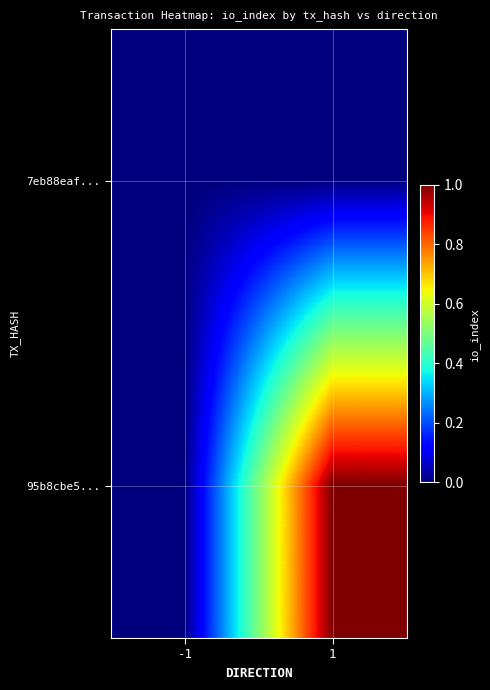

At which category is the sum across all series the highest?

1